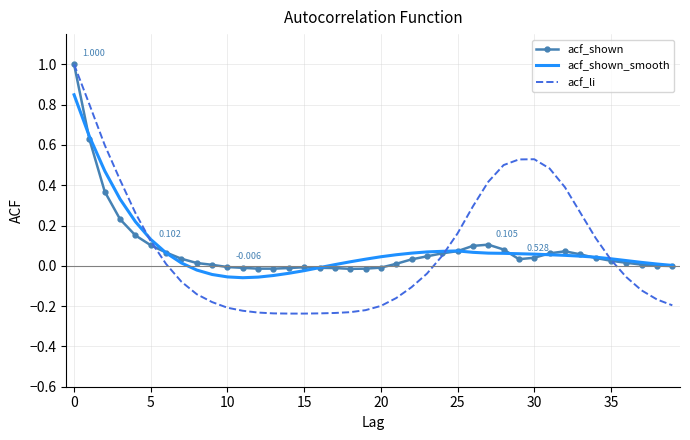

Which series has the largest range (max minus min)?

acf_li